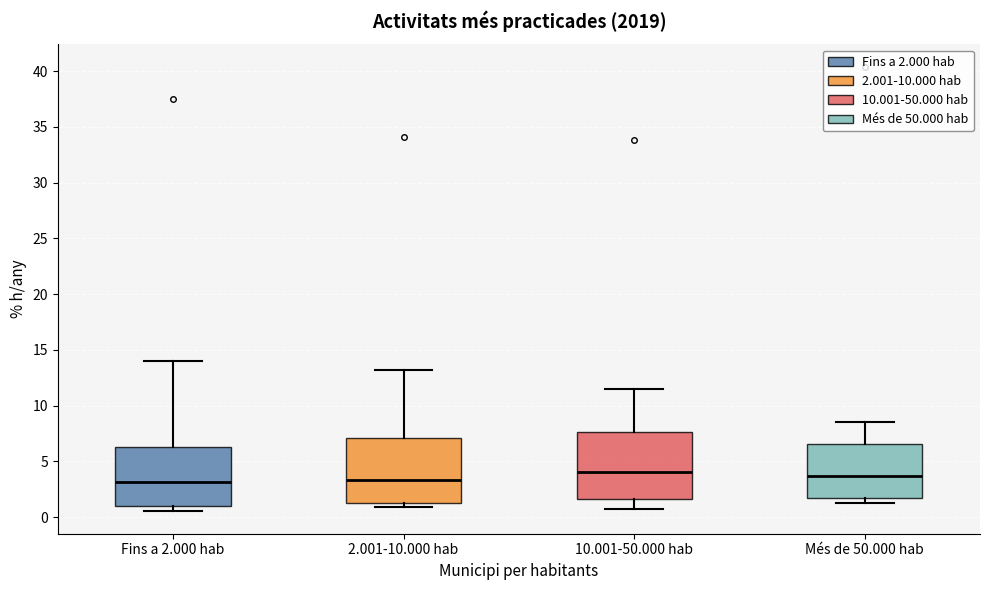

Reading left to right, transcribe this box plot: for each box, give where its median line is, the range the box spans, and where its two whiskers end, as read against the y-axis. The values are not printed on the chart, so give them approximately, as read against the axis.

Fins a 2.000 hab: median 3.0, box 1.0 to 6.5, whiskers 0.5 to 14.0
2.001-10.000 hab: median 3.5, box 1.5 to 7.0, whiskers 1.0 to 13.0
10.001-50.000 hab: median 4.0, box 1.5 to 7.5, whiskers 0.5 to 11.5
Més de 50.000 hab: median 3.5, box 2.0 to 6.5, whiskers 1.5 to 8.5